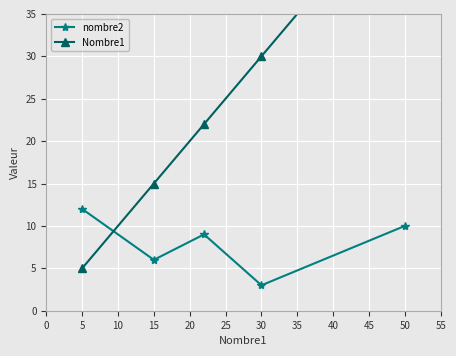

In nombre2, how many points are lower than both neighbors (excluding endpoints)?

2